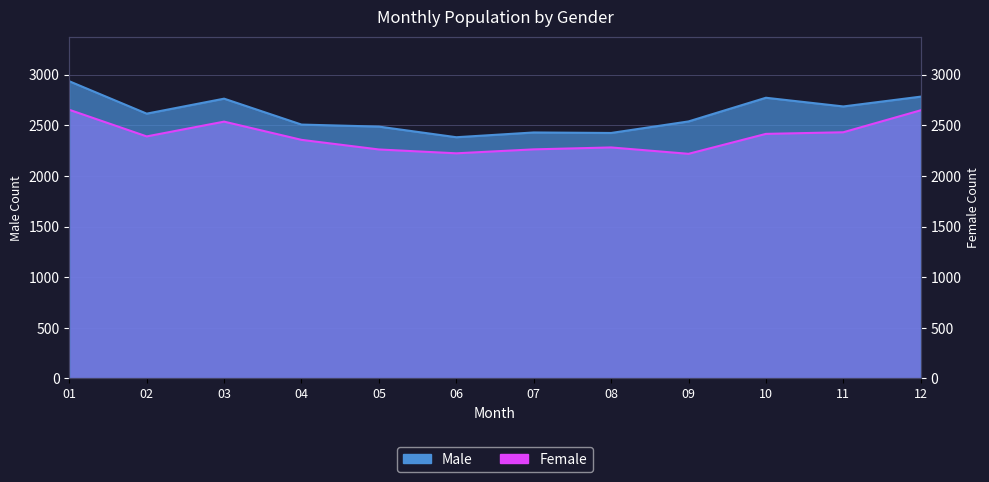

What is the approximate value of Female at 09?

2219